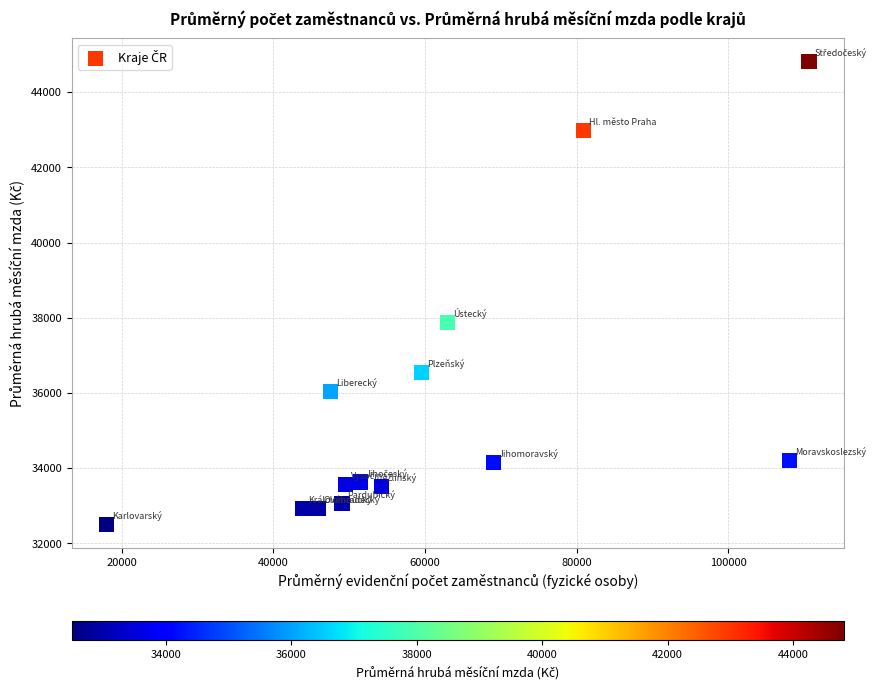

What is the range of X values (max minus min)?

92666